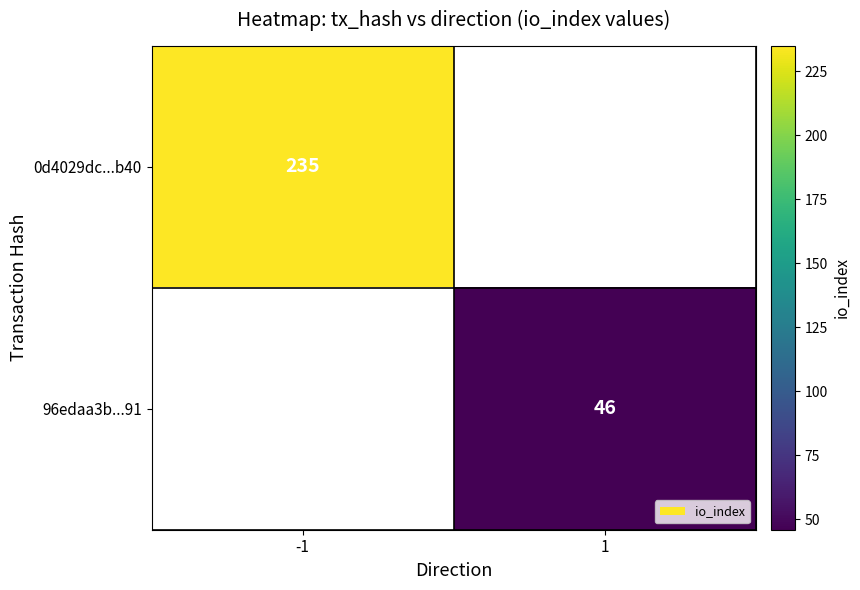

The 0d4029dc...b40 series shows 322 at -1. True or false?

False